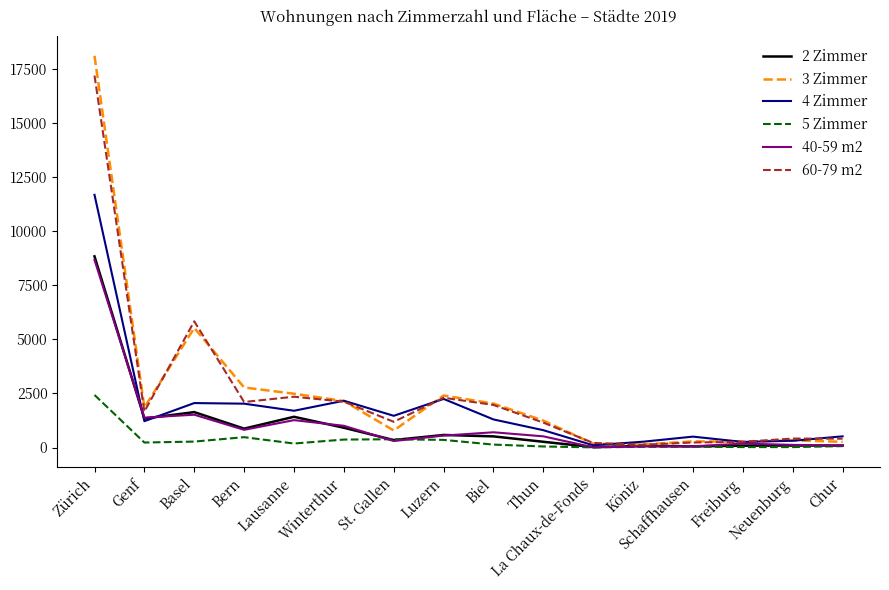

At which category does the chart reach its peak across all series?

Zürich